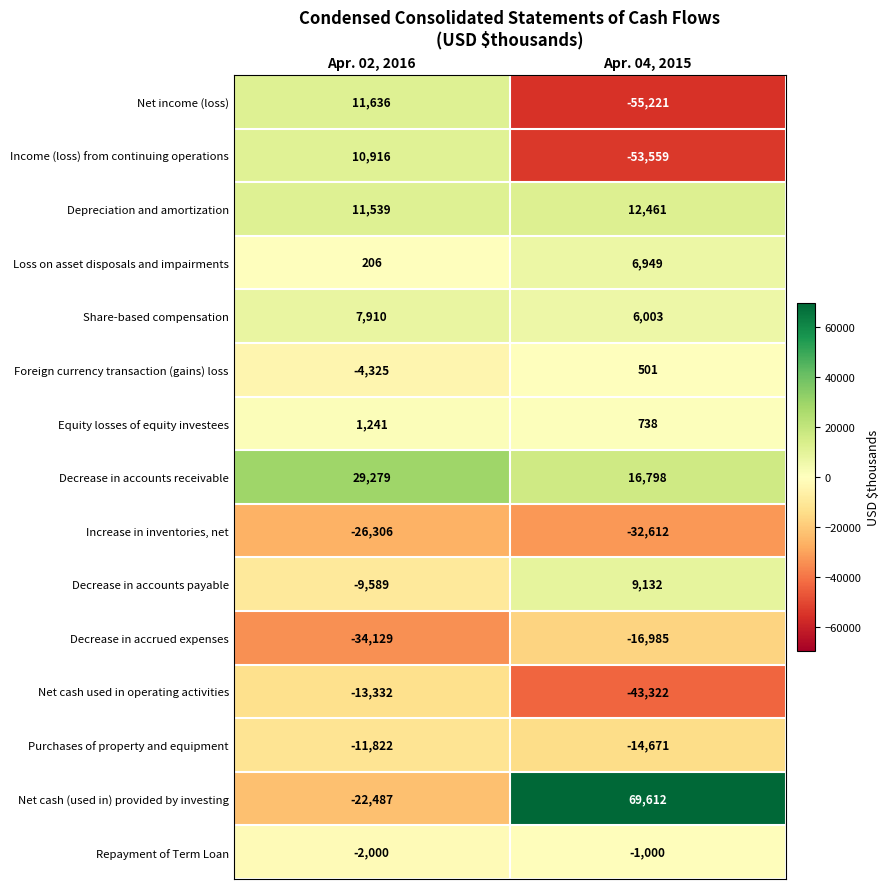

What is the difference between the Decrease in accounts payable values at Apr. 04, 2015 and Apr. 02, 2016?

18721